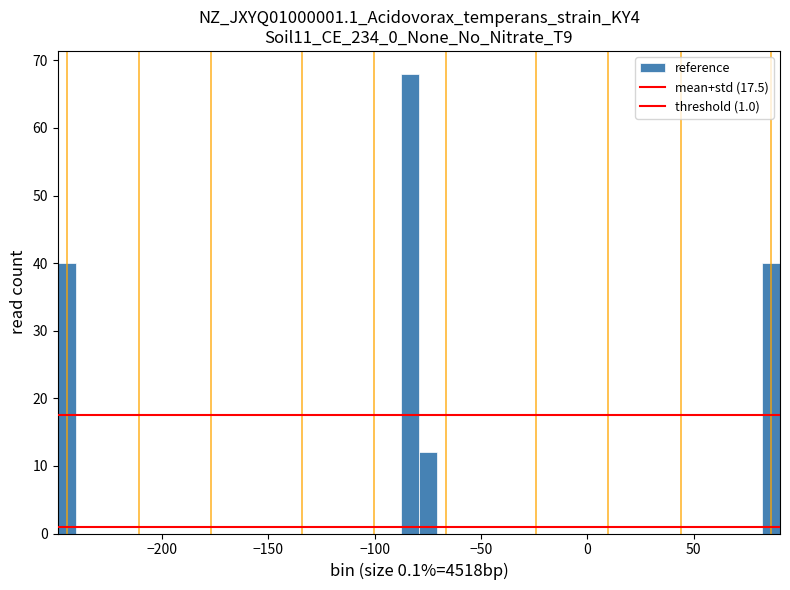

Read against the x-axis, roughly where is the centre of the tallest bar?

-85